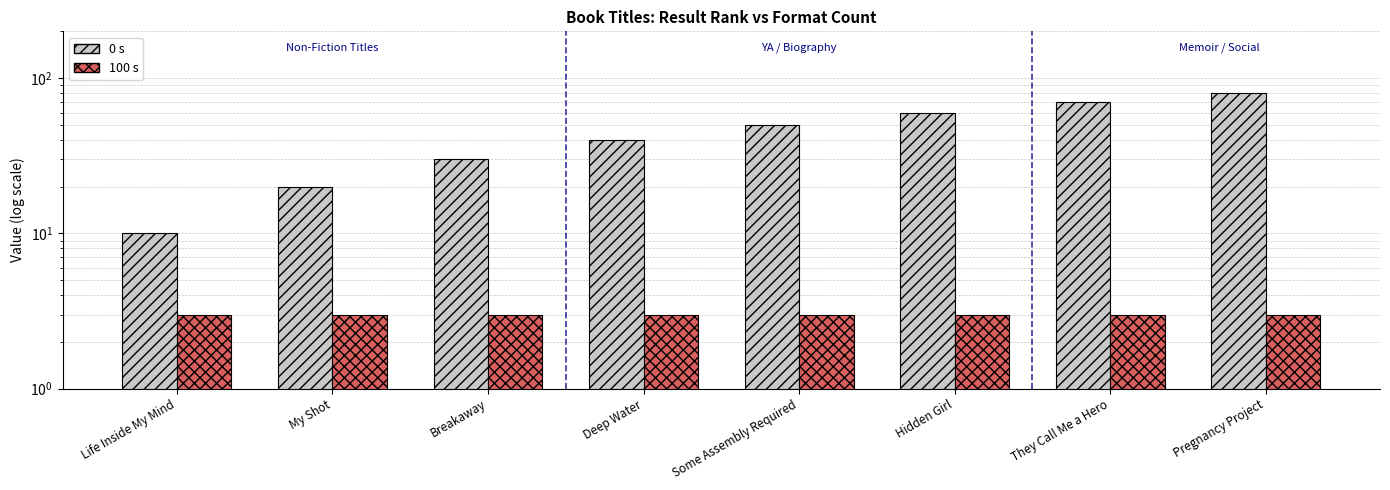

At Some Assembly Required, list the series in order from smallest to largest.

100 s, 0 s